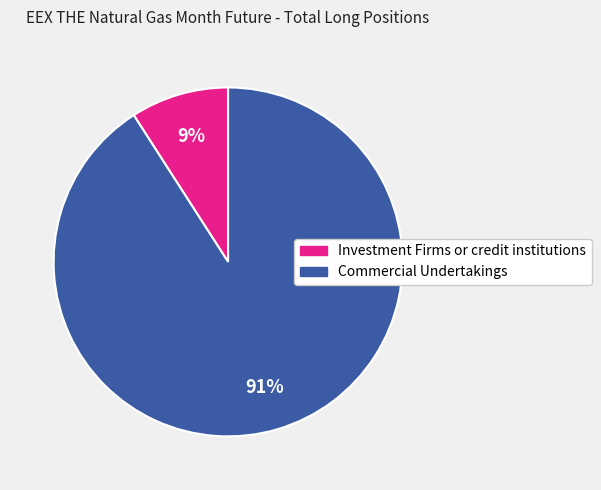

To the nearest percent, what is the difference between the largest and smallest slice percentages?

82%